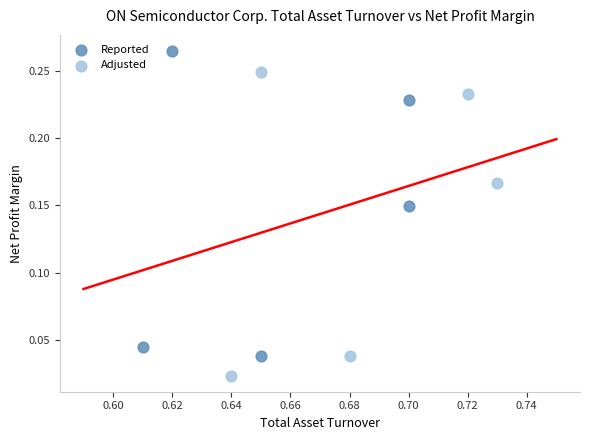

Which series reaches the minimum Y coordinate?

Adjusted